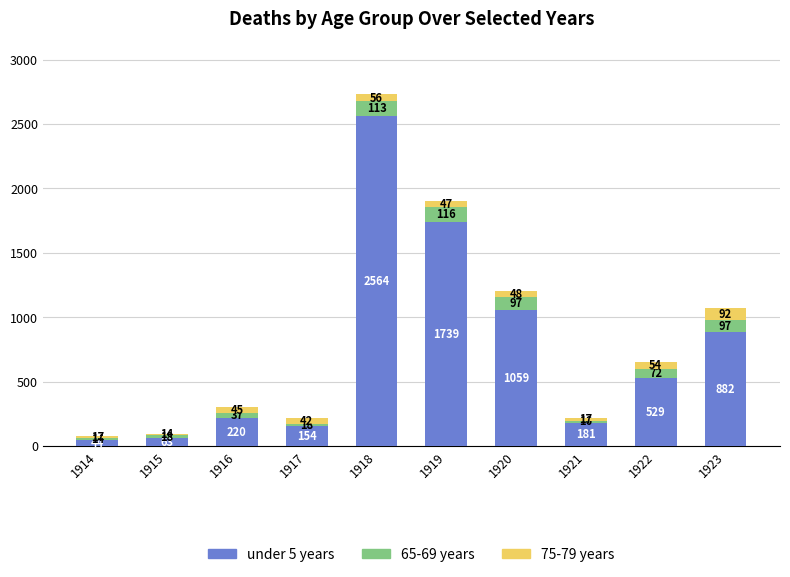

Reading left to right, what are the values for under 5 years?

1914=44	1915=63	1916=220	1917=154	1918=2564	1919=1739	1920=1059	1921=181	1922=529	1923=882